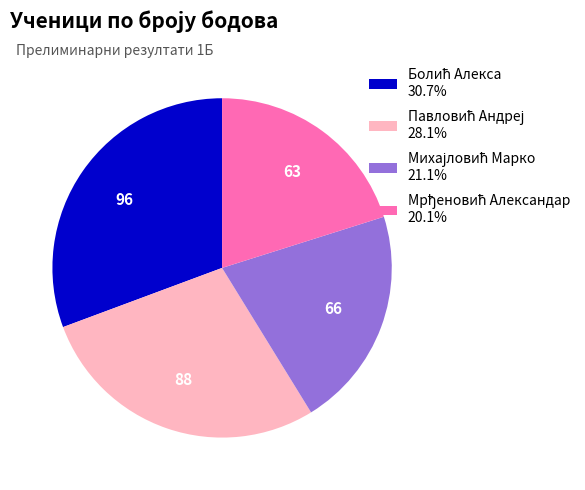

Does any single category account for the majority?

No